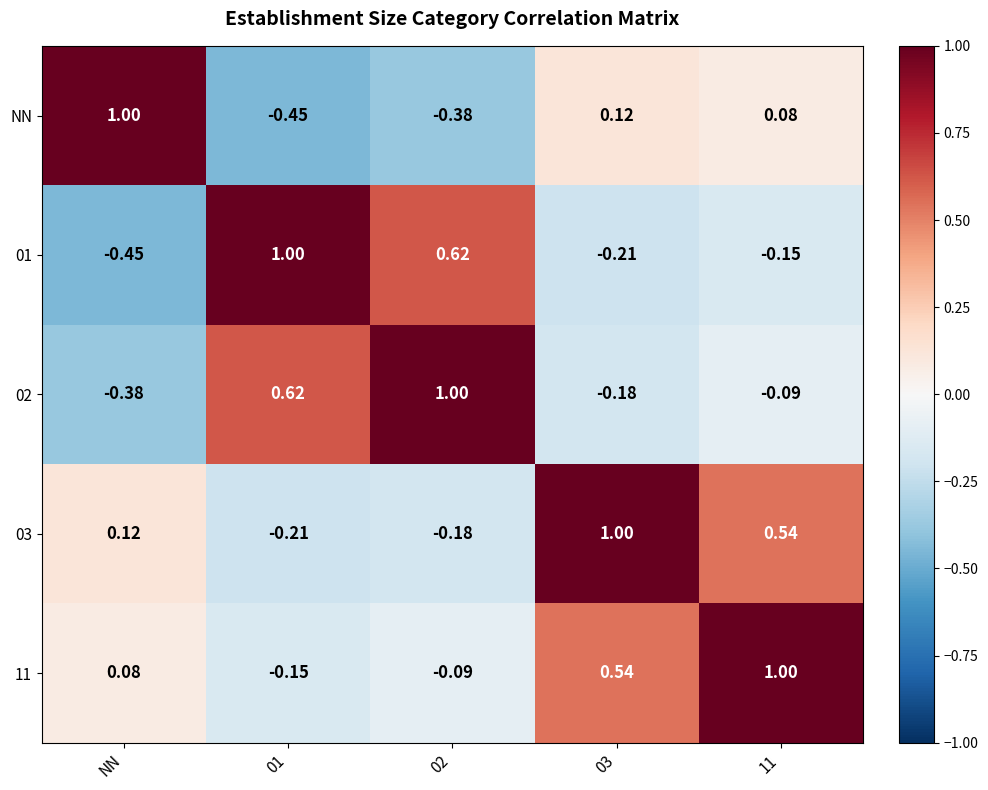

At which label does NN first exceed 0?

NN